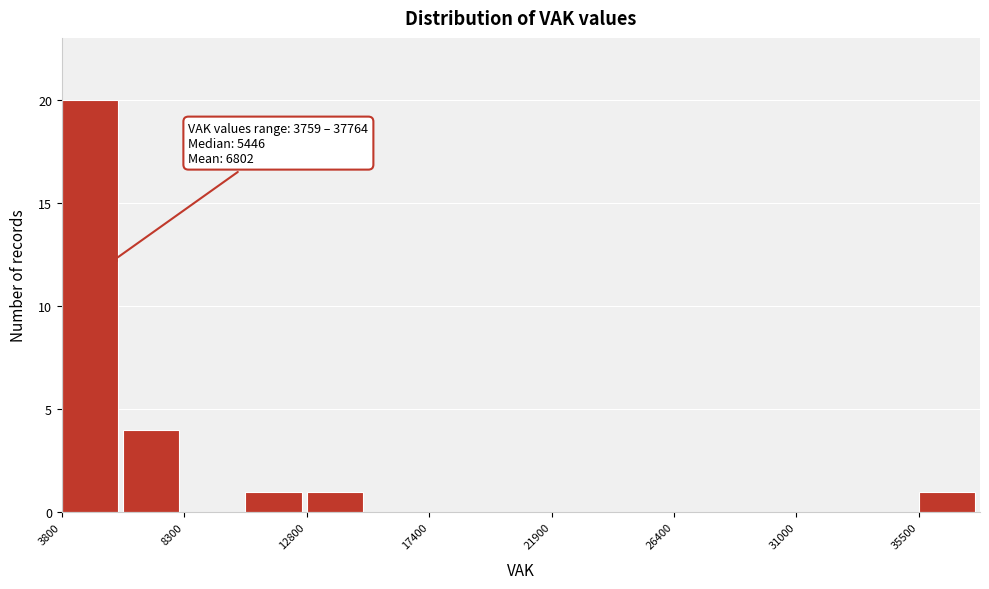

Which range on the x-axis has the tallest bar?

4000 to 6000